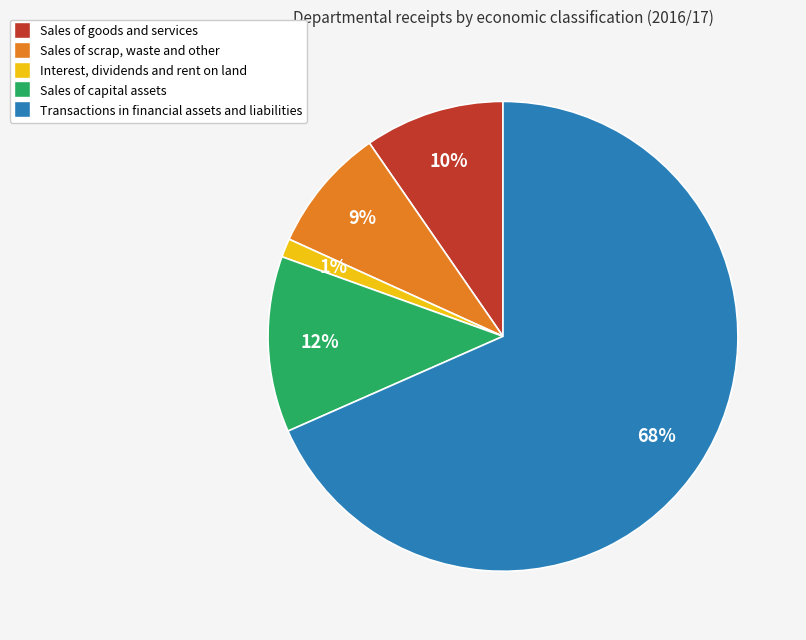

Count the number of slices in the pie.

5